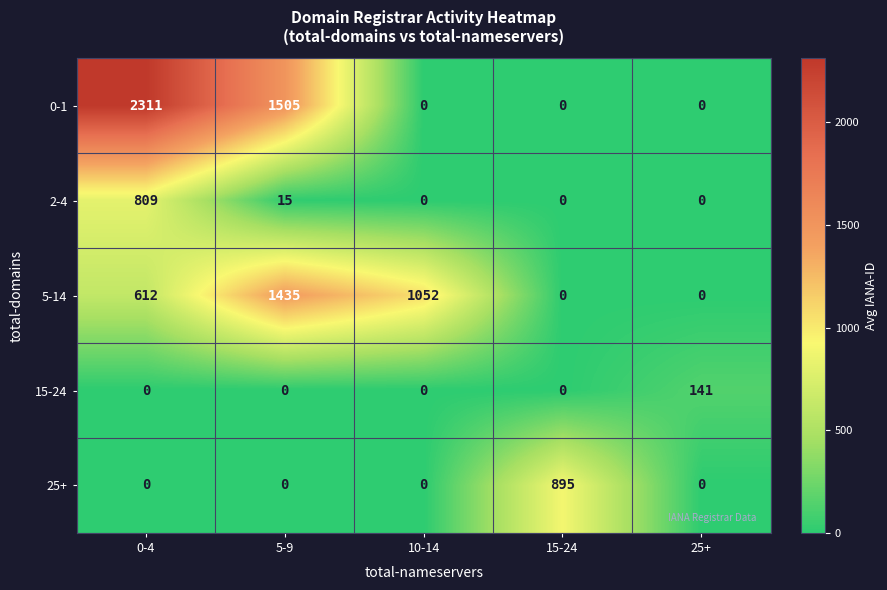

What is the sum of the 25+ values at 15-24 and 5-9?

895